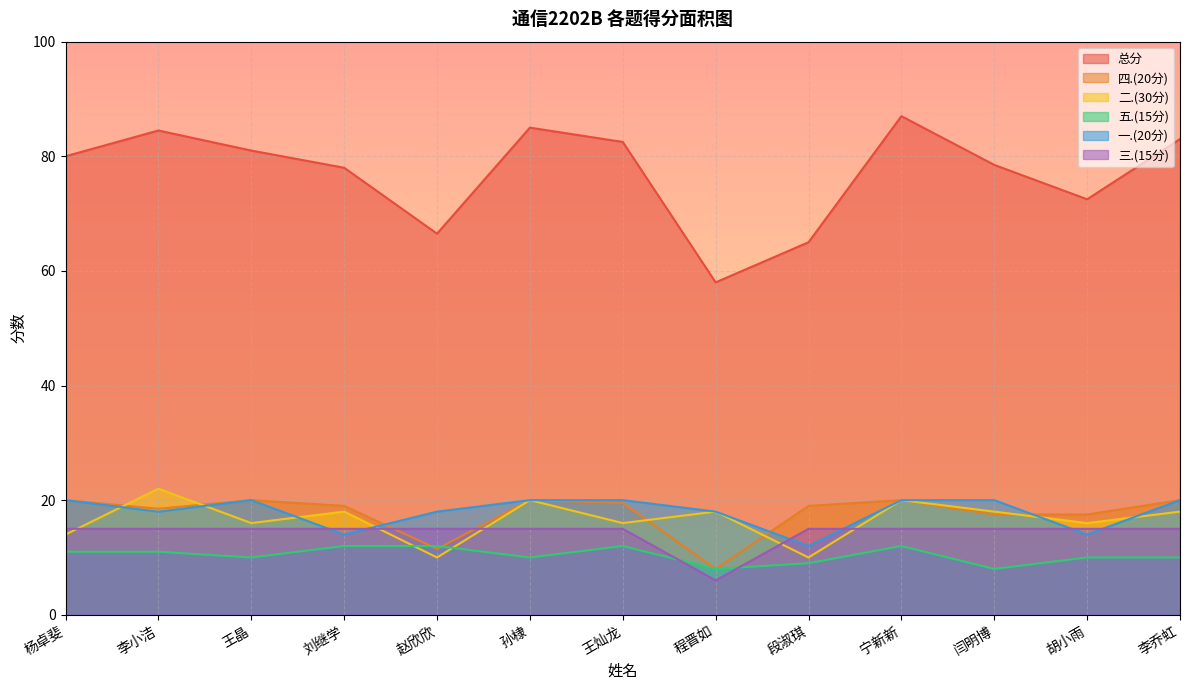

Which category has the highest value in the 三.(15分) series?

杨卓斐